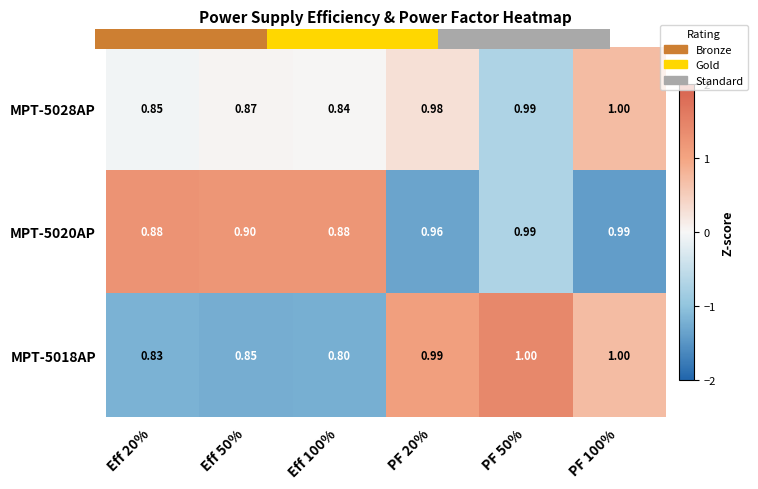

The MPT-5028AP series shows -0.1 at Eff 20%. True or false?

True